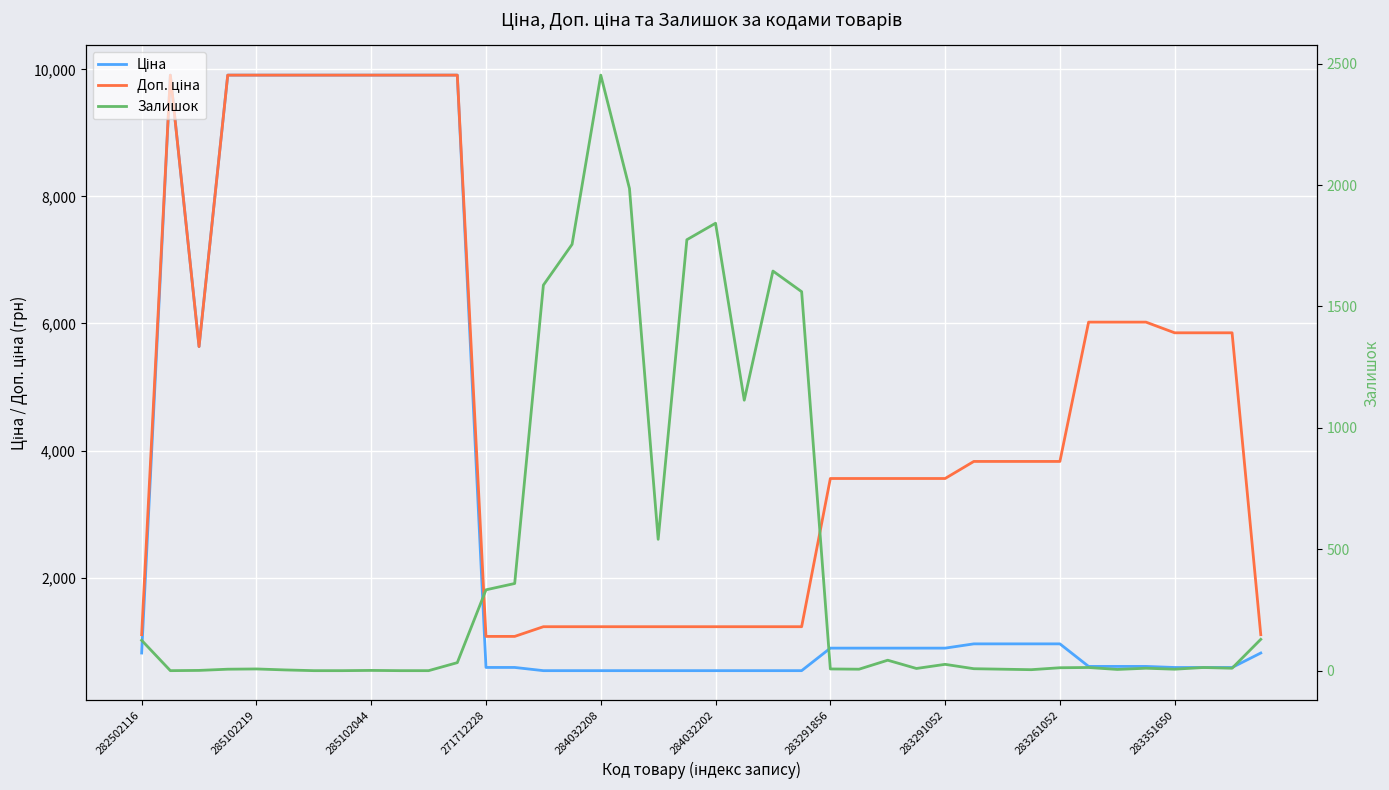

List the labels in order of Залишок value, smallest first.

285102219, 283291856, 283291052, 283351650, 10, 285102044, 283261052, 284032202, 31, 34, 271712228, 25, 30, 36, 284032208, 24, 29, 27, 35, 38, 32, 33, 37, 28, 11, 26, 282502116, 39, 12, 13, 18, 21, 23, 14, 22, 15, 19, 20, 17, 16